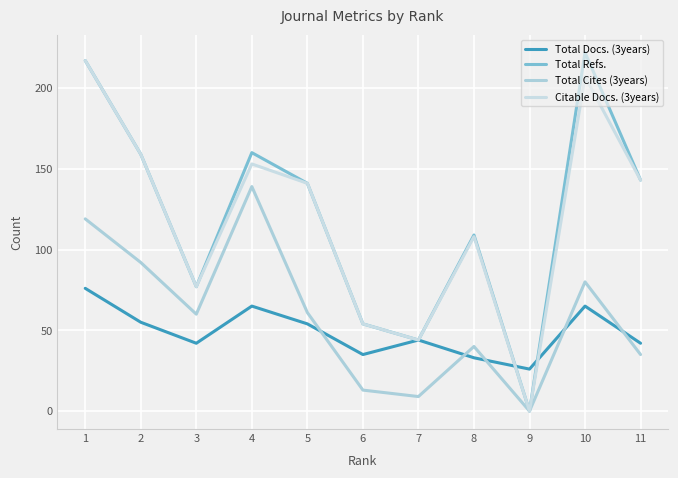

At how many categories does at least one series exceed 63?

8